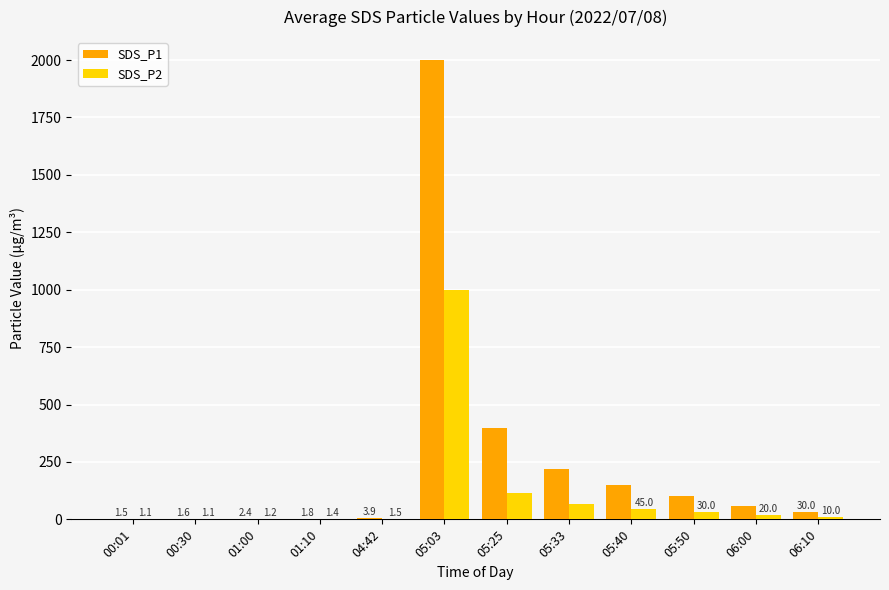

Which series changed the most between 00:30 and 06:00?

SDS_P1